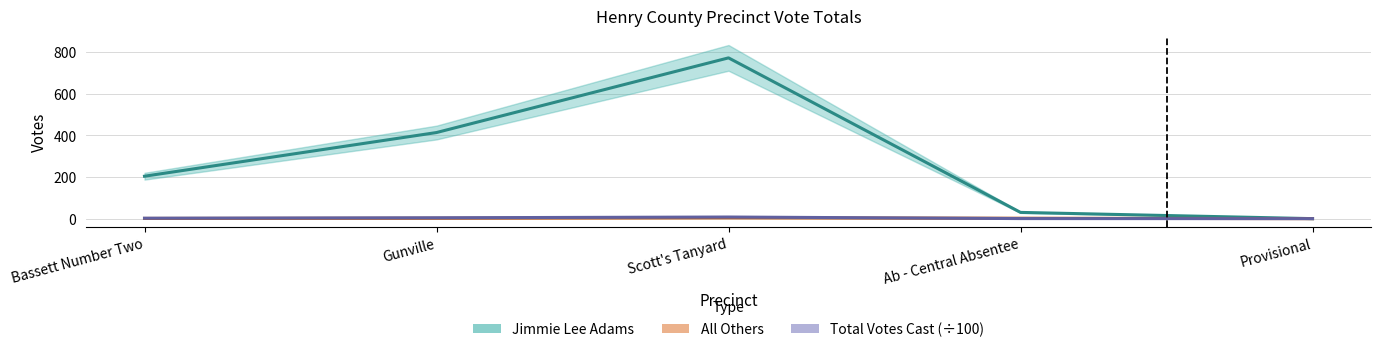

How many categories are shown in the chart?

5